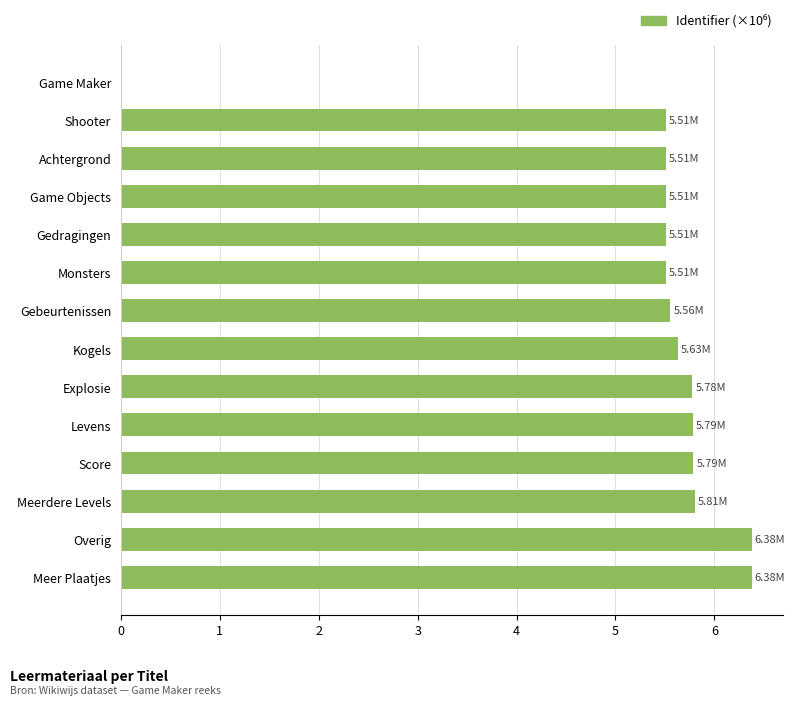

How many data points are above 5?

13